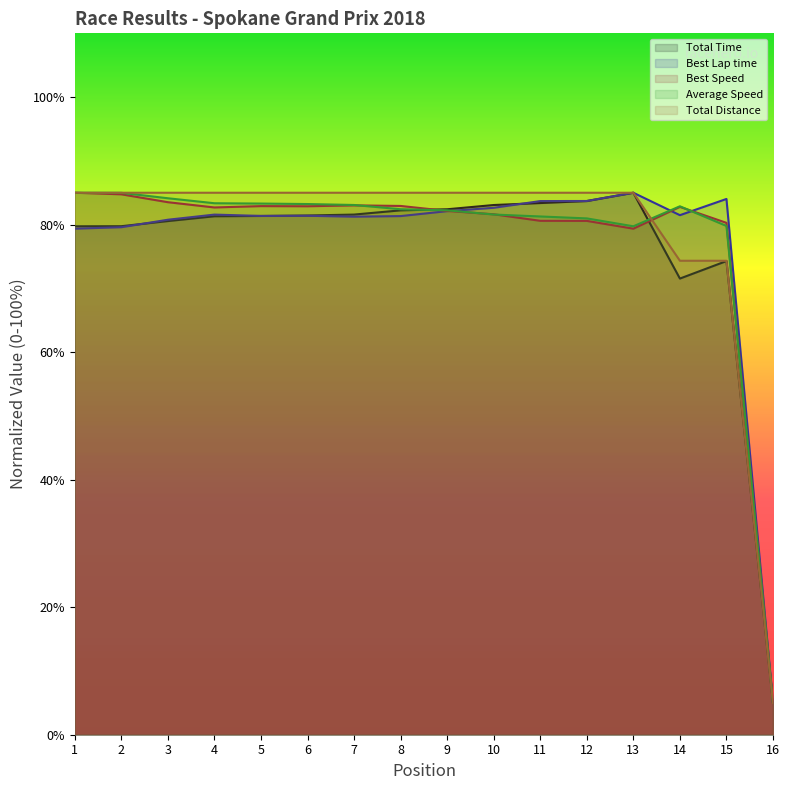

How many times do Best Lap time and Average Speed cross each other?

3